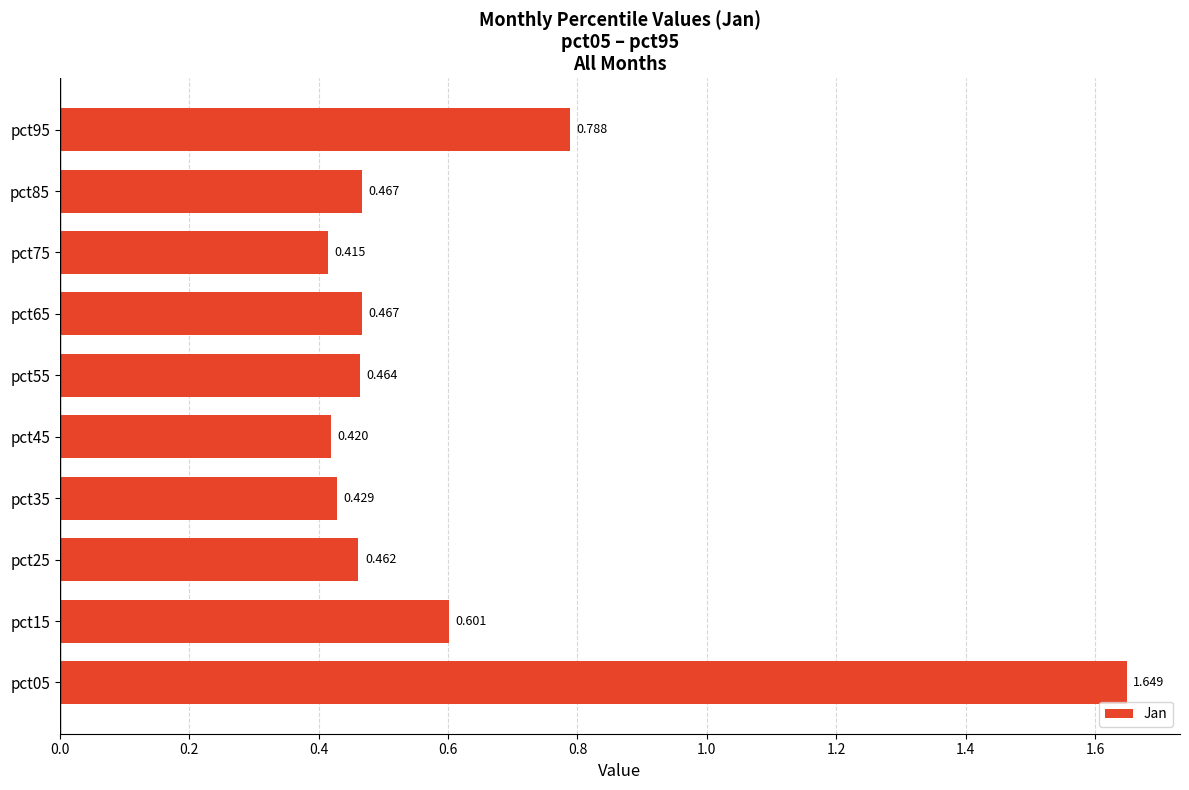

How many data points does each series have?

10